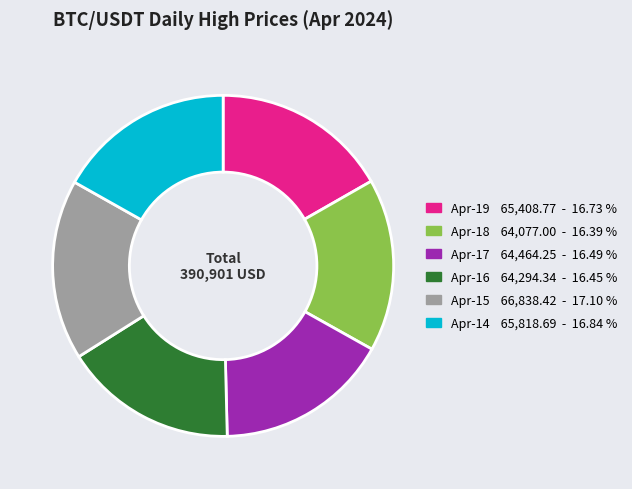

Is there a majority slice in this chart?

No